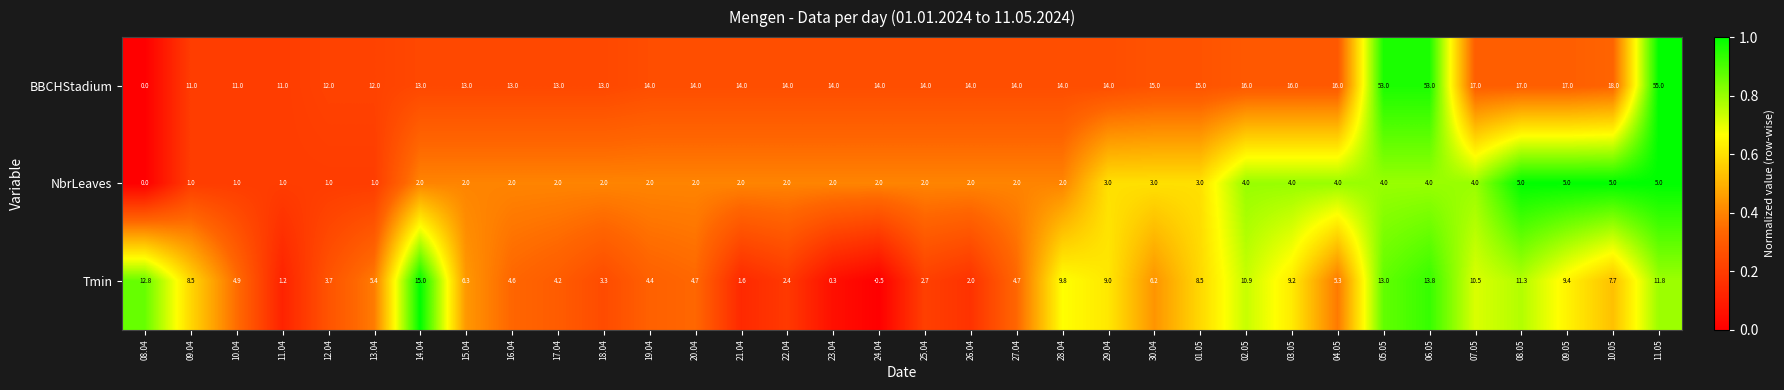

What is the sum of all BBCHStadium values?

584.0